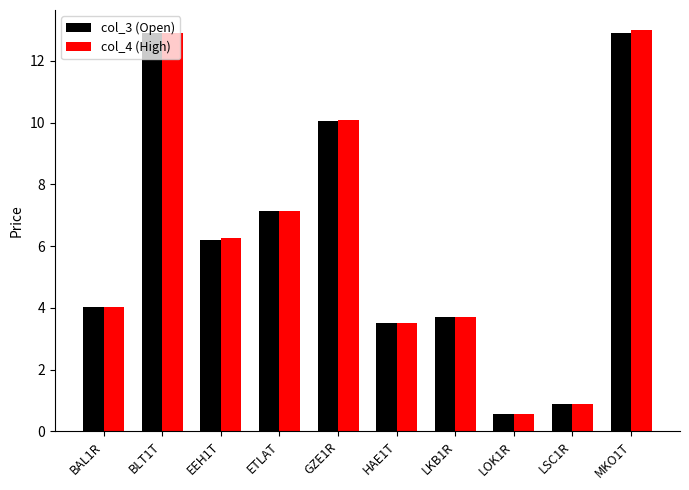

Where is col_3 (Open) nearest to the value 6?

EEH1T